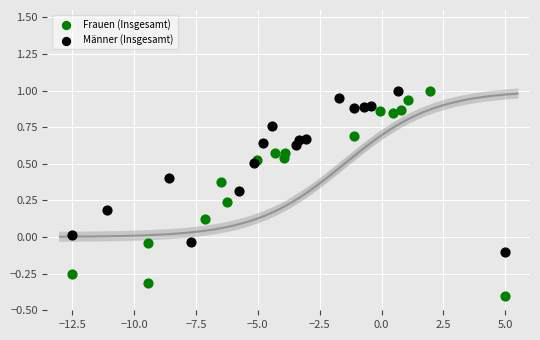

Which series reaches the minimum Y coordinate?

Frauen (Insgesamt)